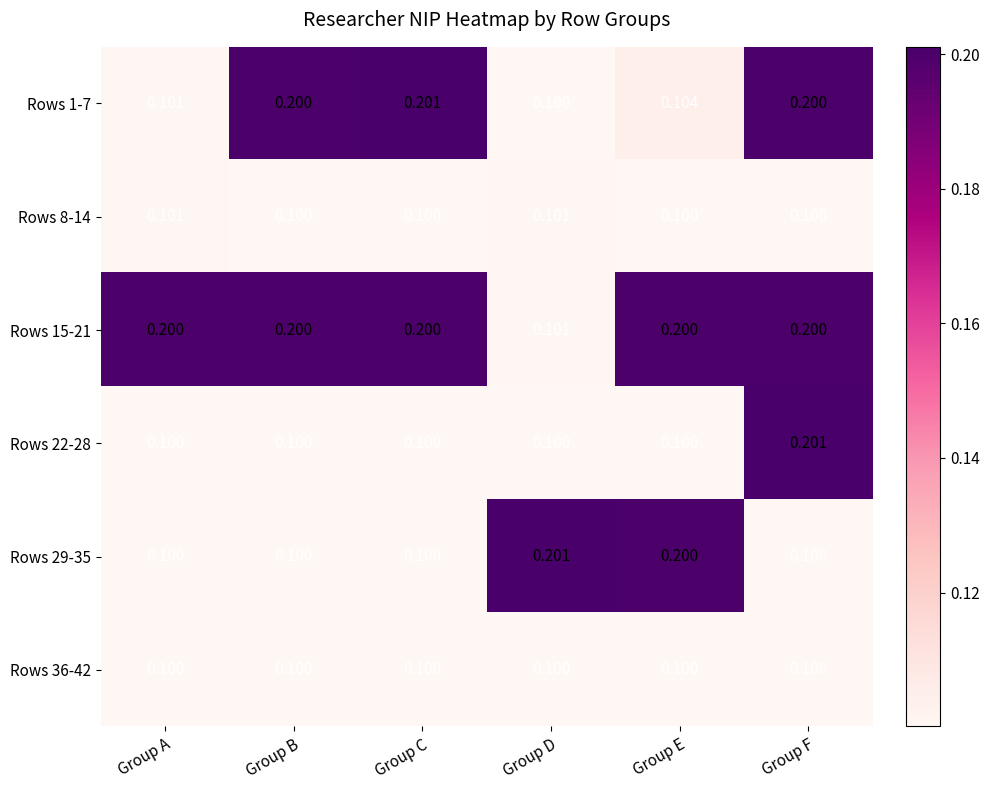

At which label does Rows 1-7 reach its minimum?

Group D